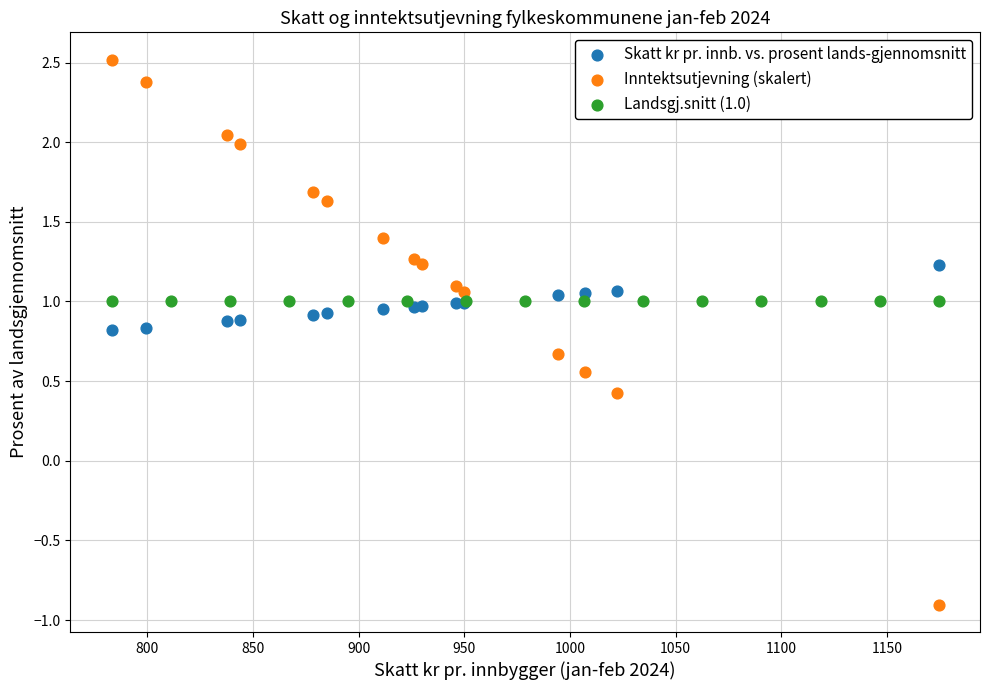

Which series reaches the minimum Y coordinate?

Inntektsutjevning (skalert)